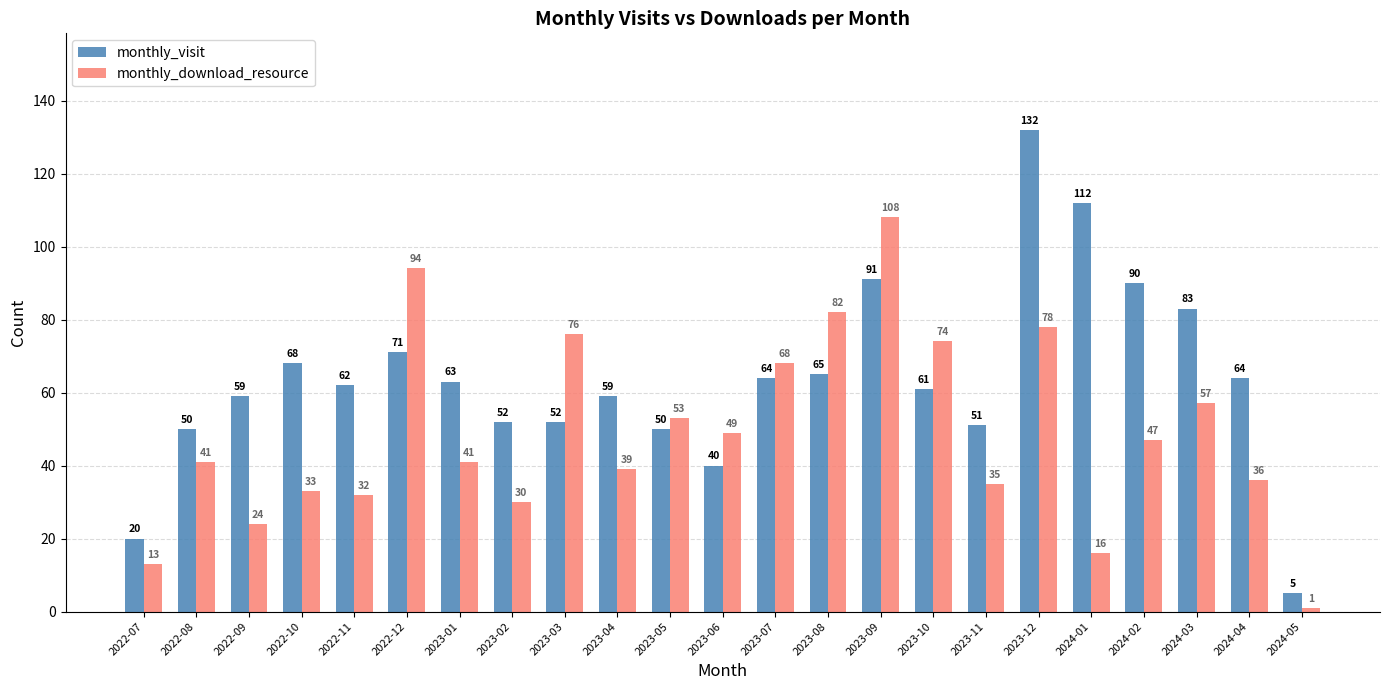

Which series has the largest range (max minus min)?

monthly_visit